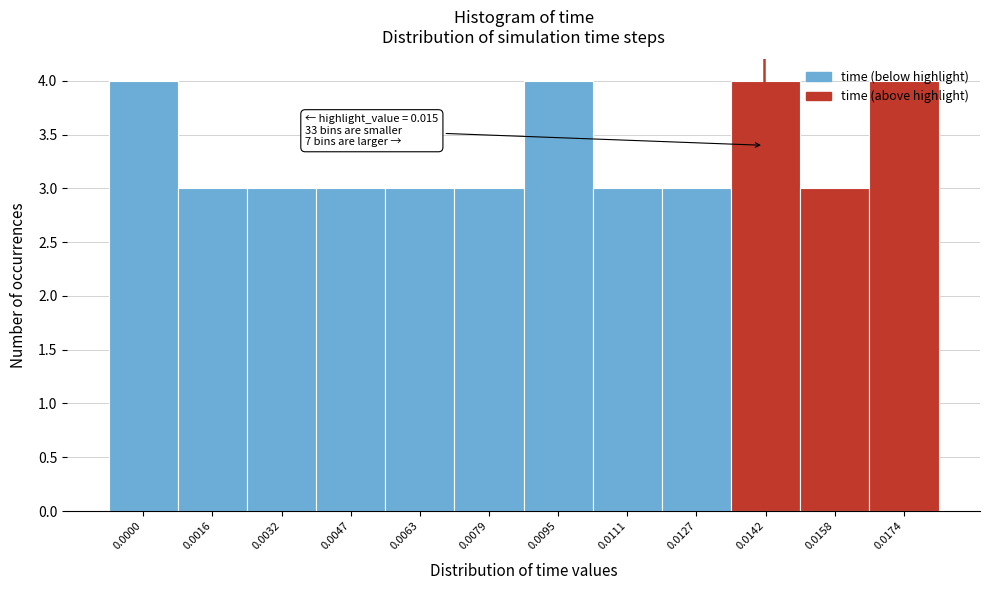

What is the value of the 7th bar from the left?

4